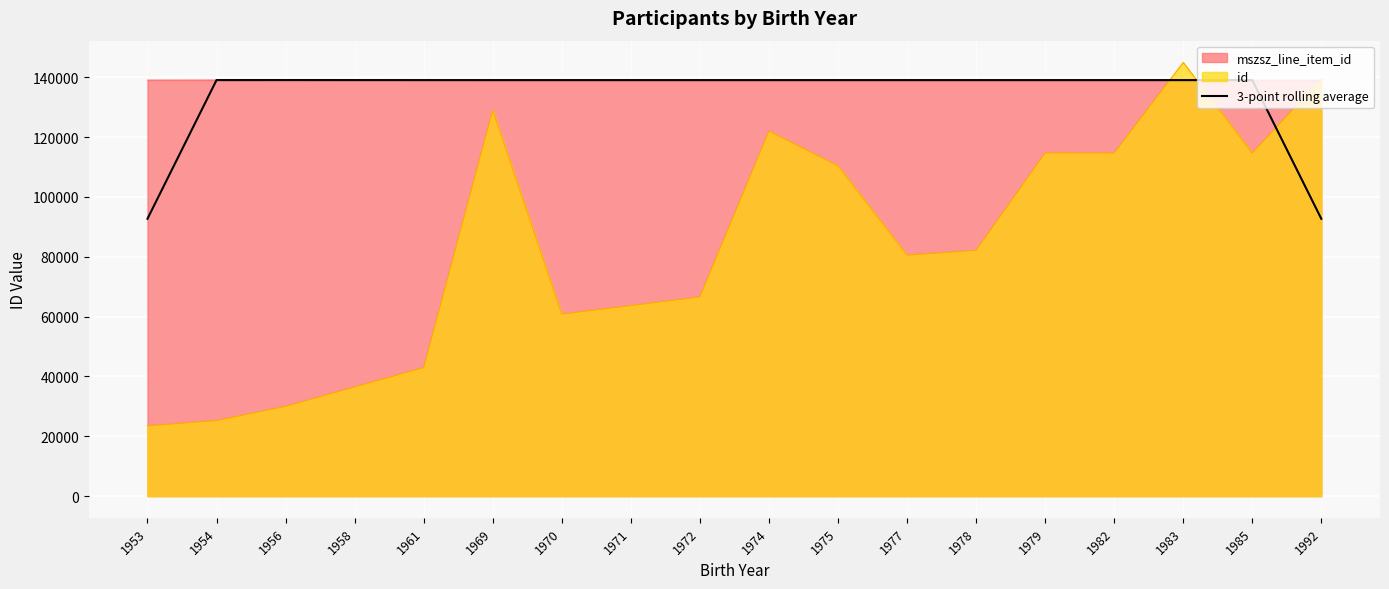

At which category does the chart reach its peak across all series?

1983